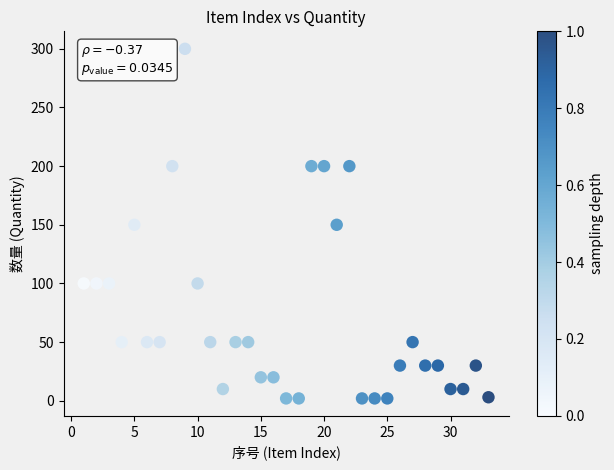

What is the range of Y values (max minus min)?

298